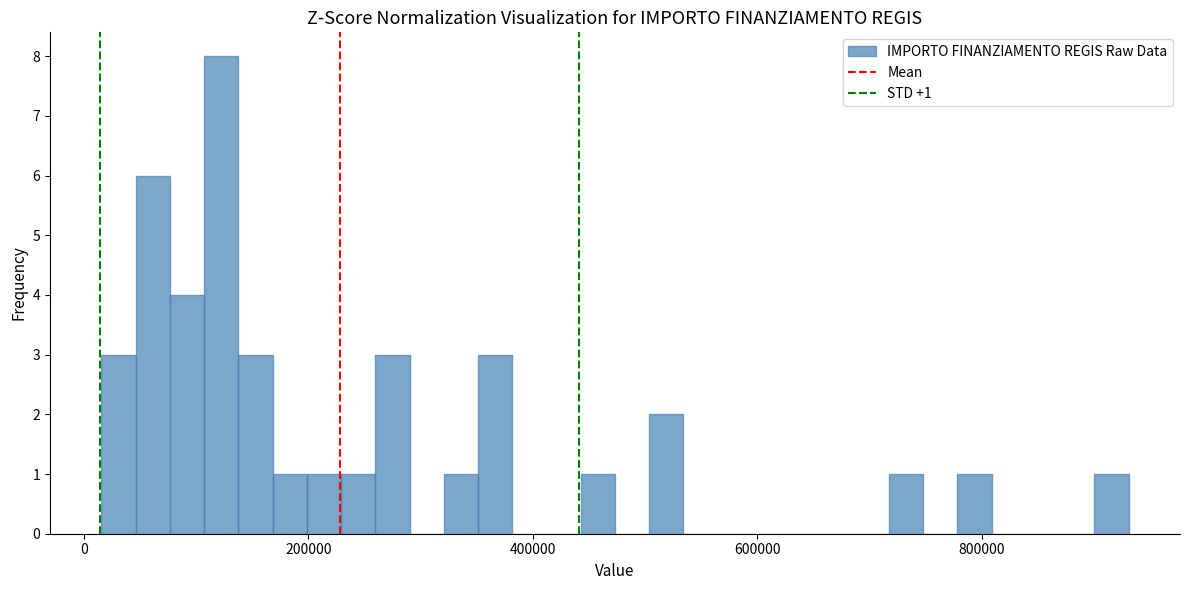

Around what value on the x-axis is the tallest bar? Give the approximate position of its centre, as read against the axis.

120000